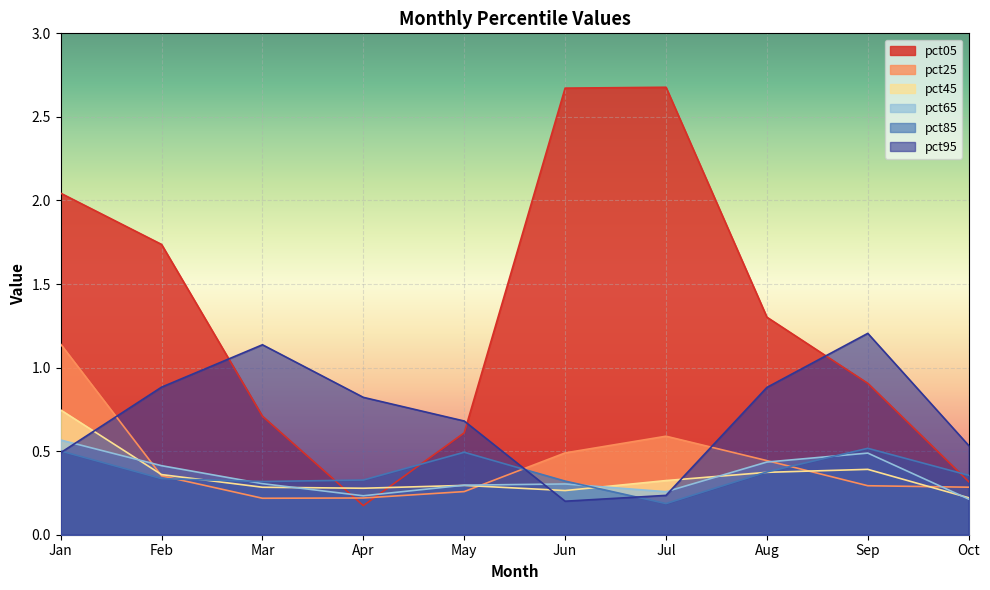

At which category does pct45 reach its first local valley?

Apr